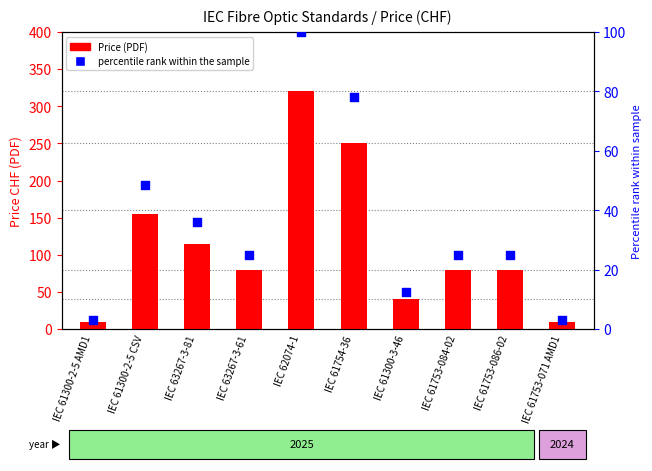

Which series contains the highest Y value?

Price (PDF)